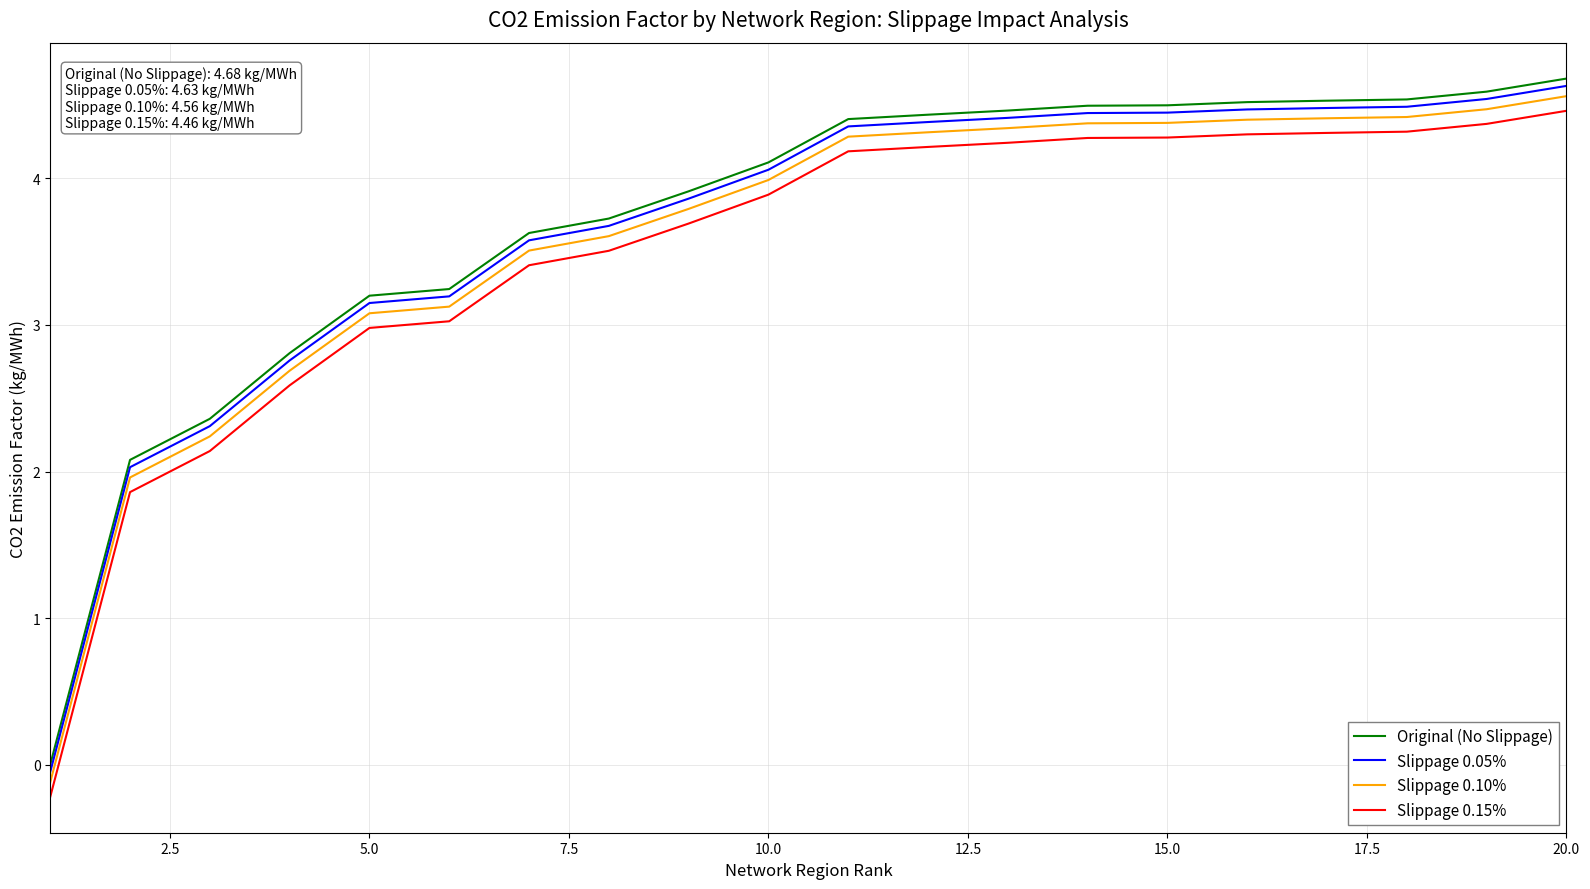

Count the number of data series in this chart.

4